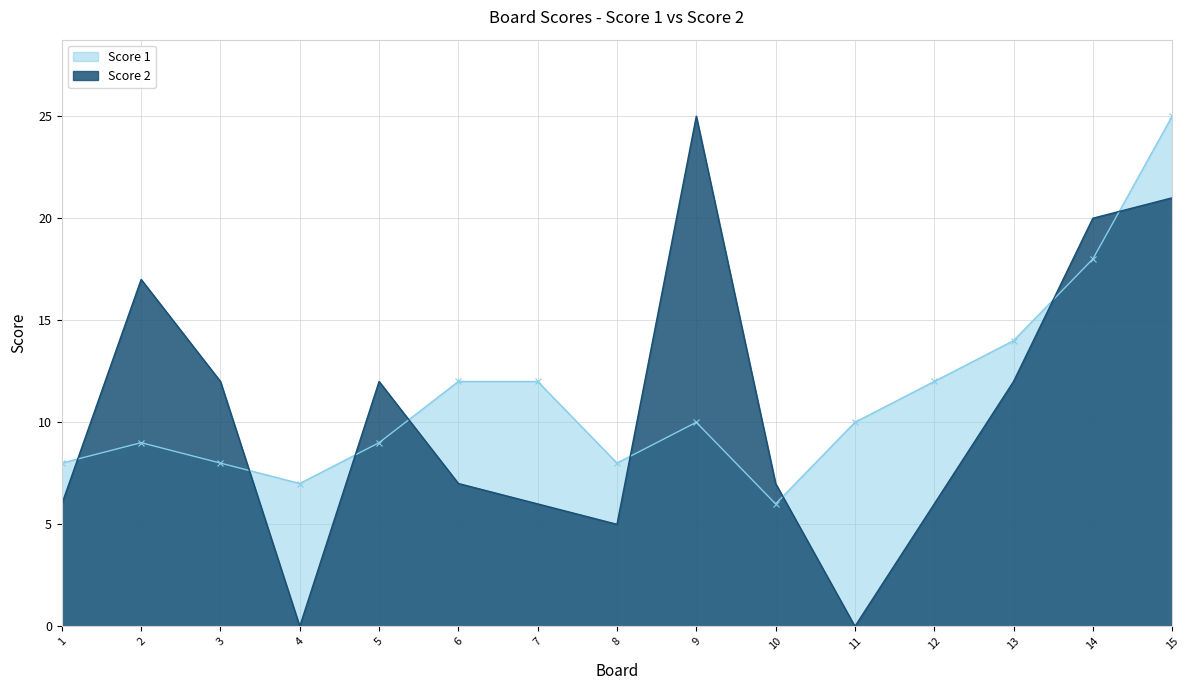

What is the maximum value shown in the chart?

25